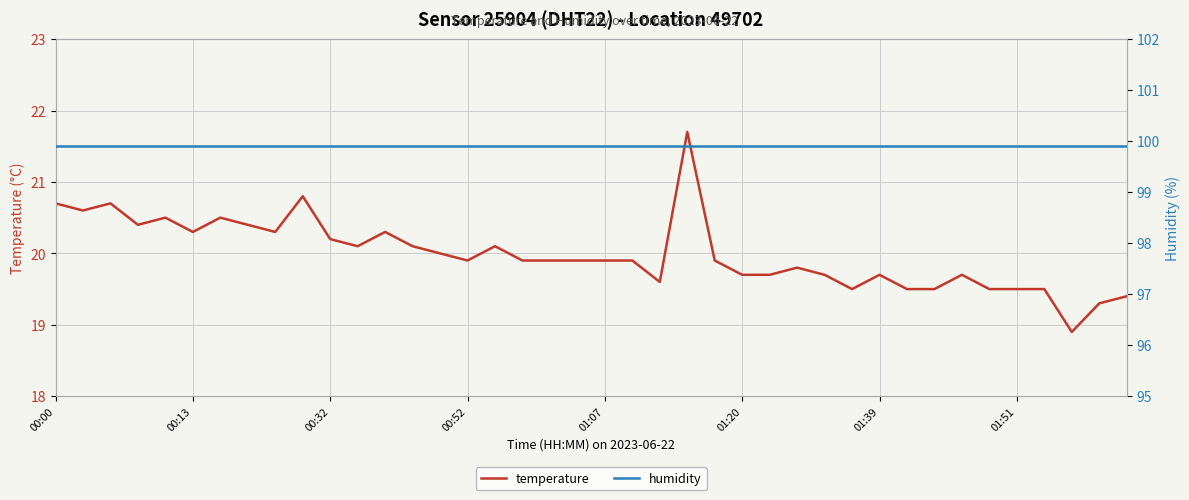

True or false: temperature and humidity intersect in this chart.

False